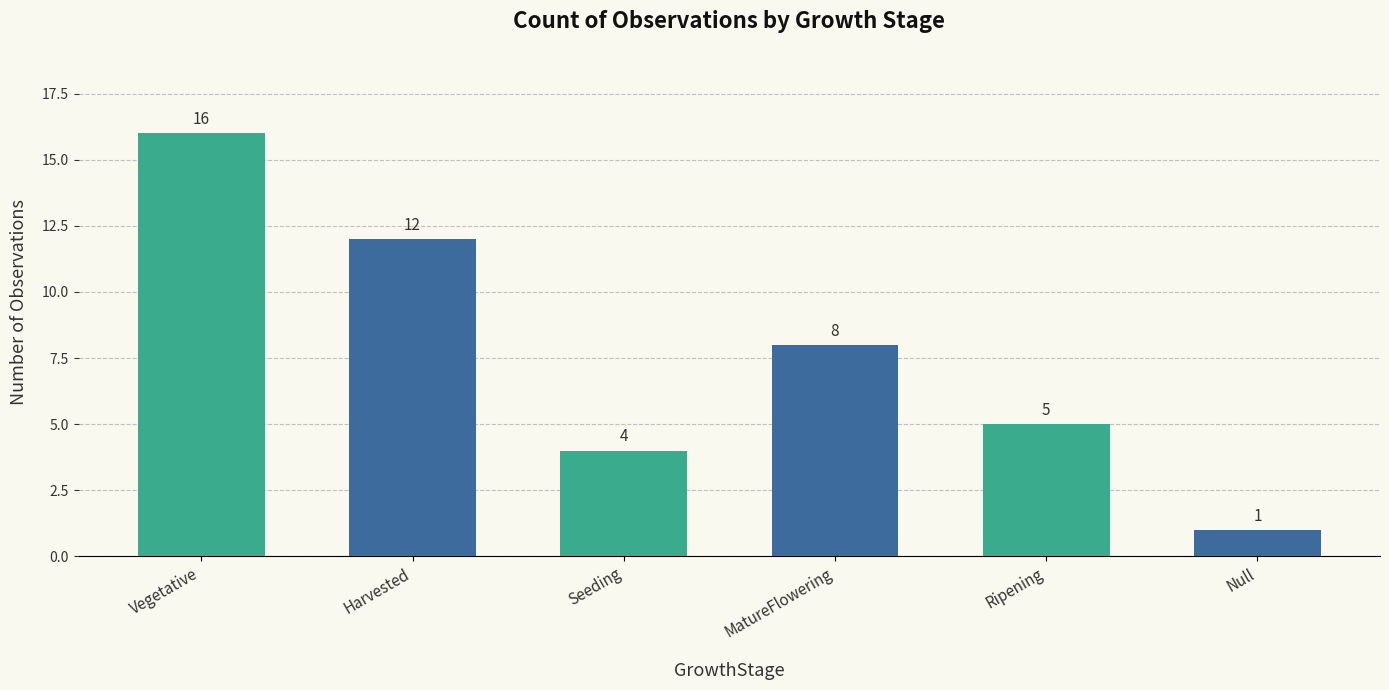

How many bars are there in total?

6